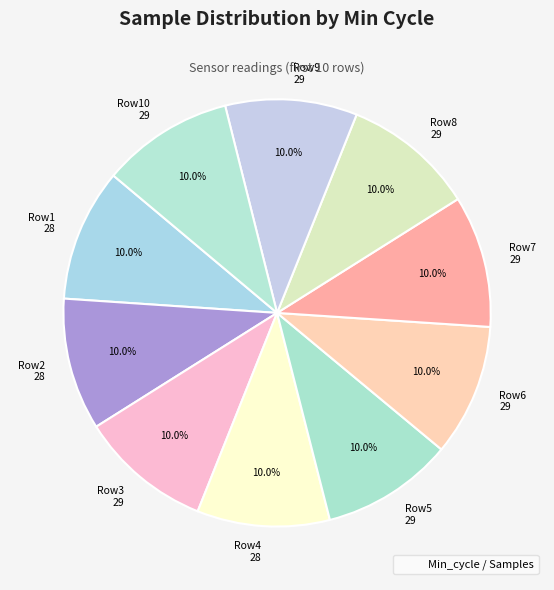

How many segments does this pie chart have?

10